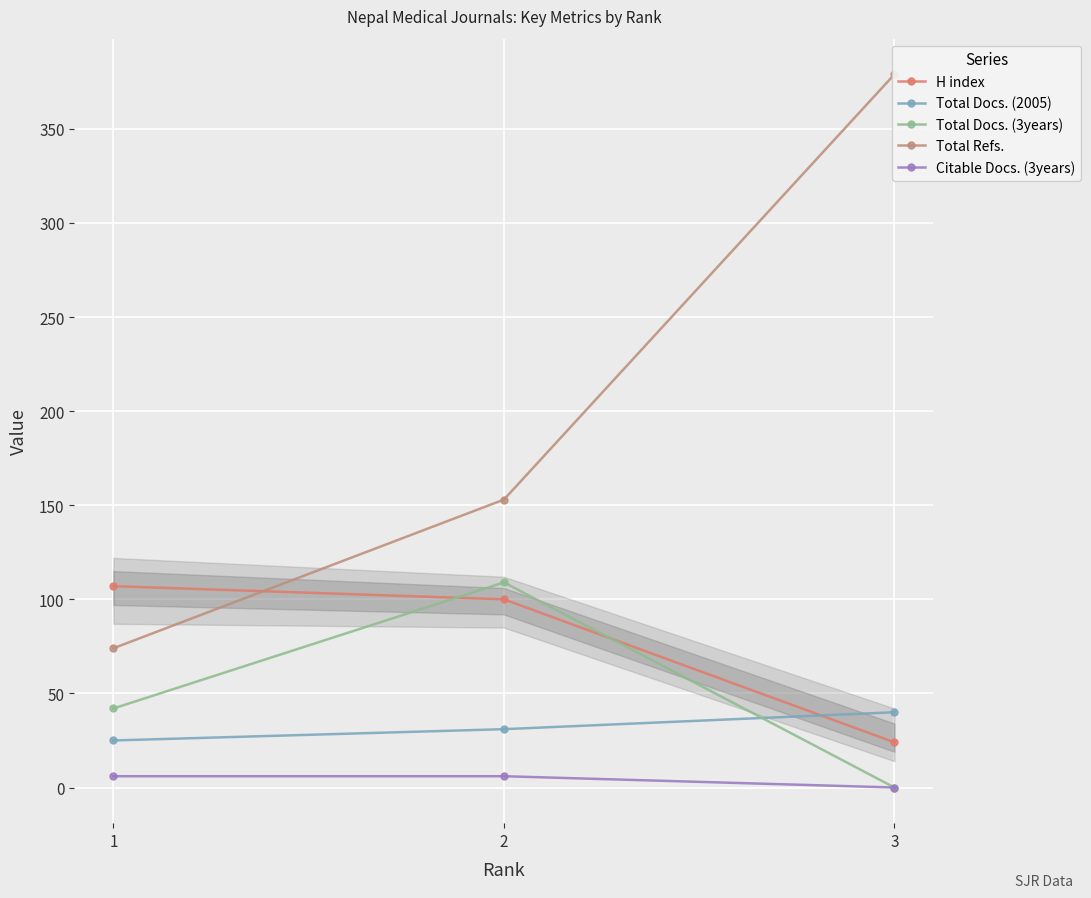

At which category is the sum across all series the highest?

3